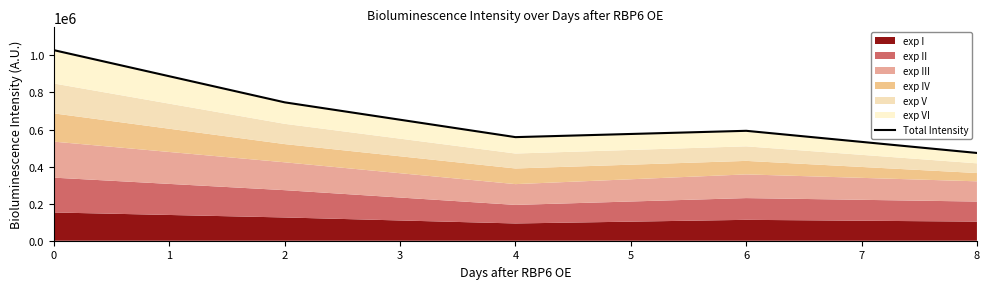

Rank the categories by value from lowest to highest.

8, 4, 6, 2, 0